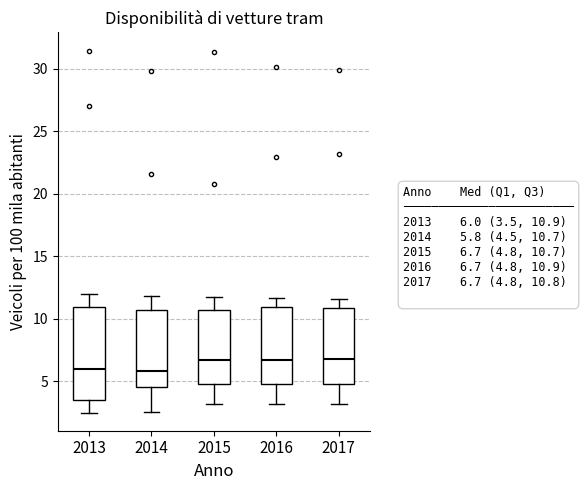

Where does the median line of the box at x = 2016 sit on the y-axis? The values are not printed on the chart, so give them approximately, as read against the axis.

6.5